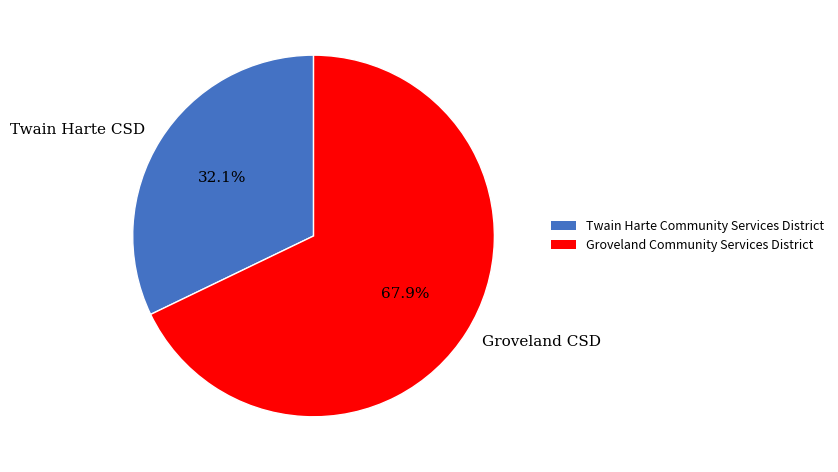

Combined, what portion of the pie is Groveland CSD and Twain Harte CSD?

100.0%